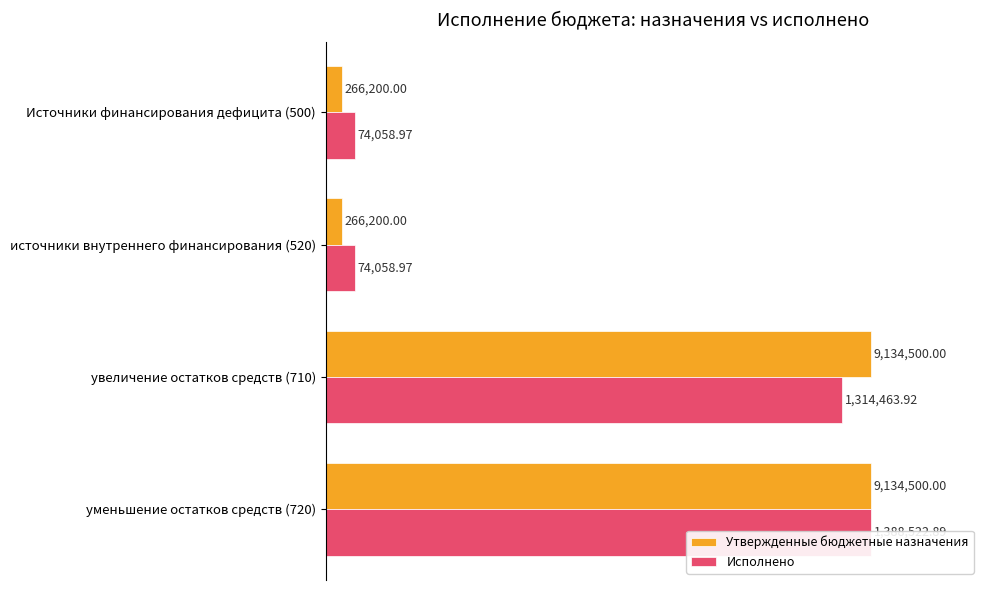

Between Источники финансирования дефицита (500) and источники внутреннего финансирования (520), which series saw the biggest shift?

Утвержденные бюджетные назначения